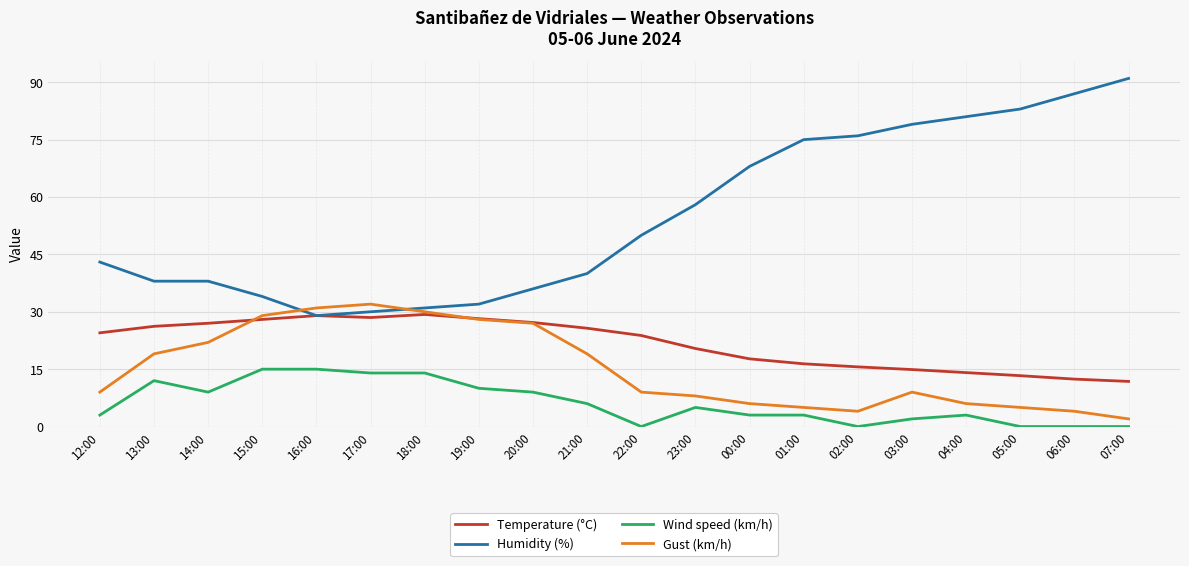

The value of Gust (km/h) at 17:00 is 32.0. True or false?

True